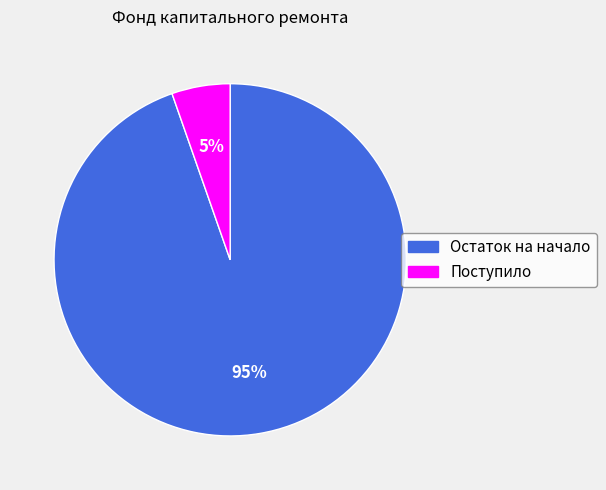

Does any single category account for the majority?

Yes